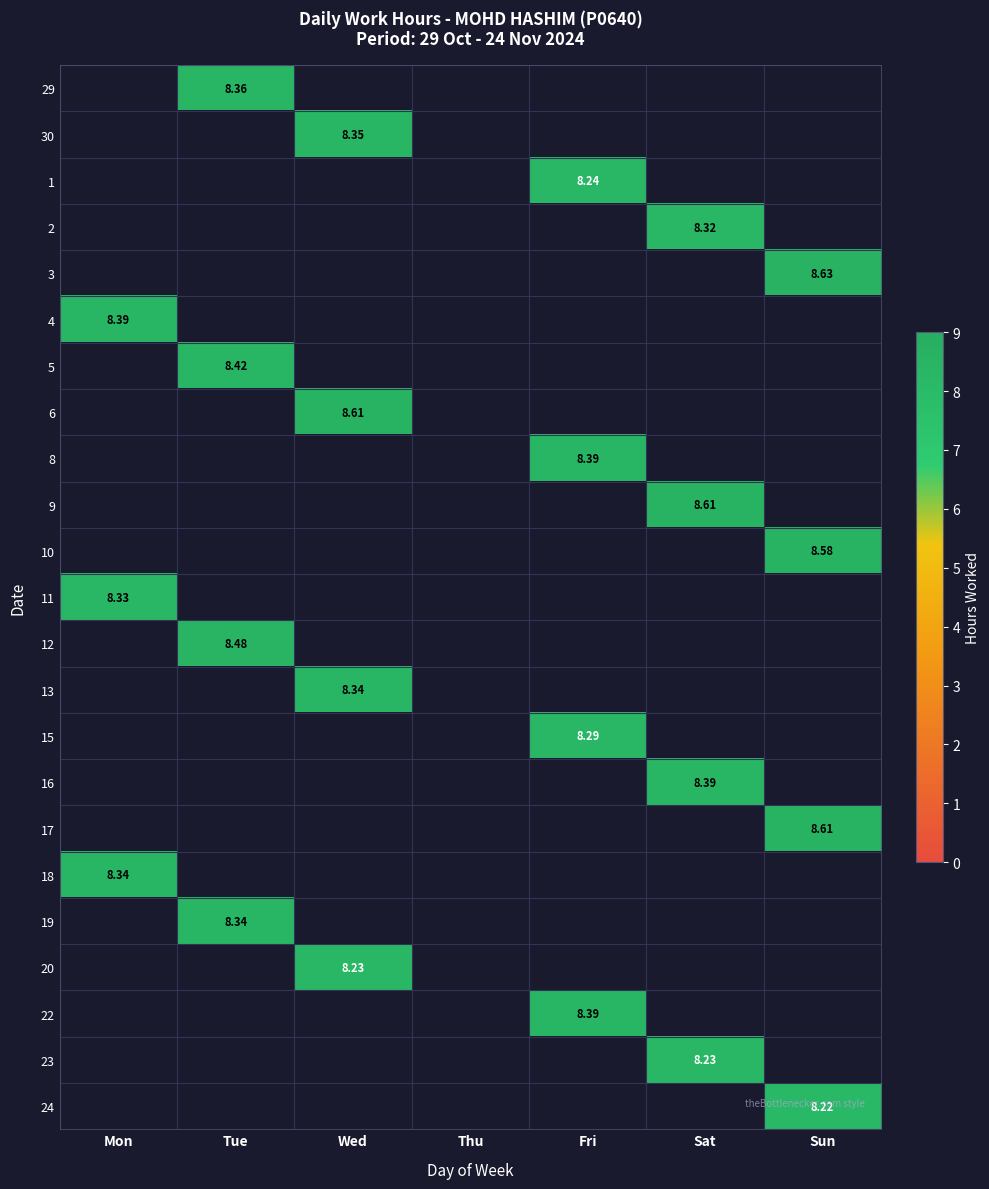

What value does the 20 series have at Wed?

8.2